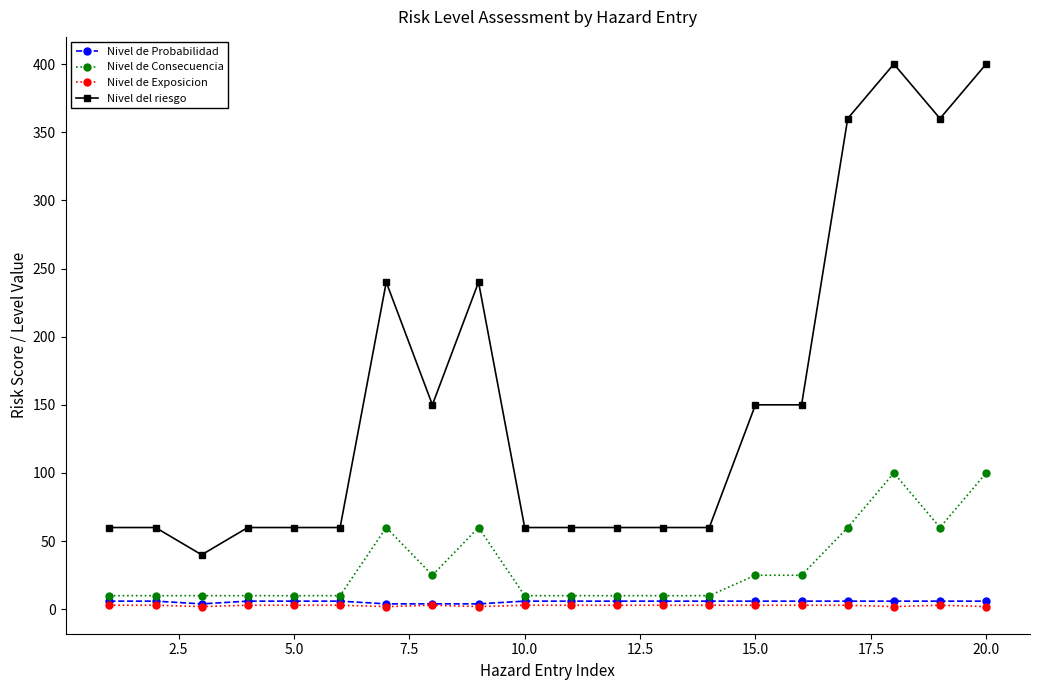

What is the minimum value for Nivel del riesgo?

40